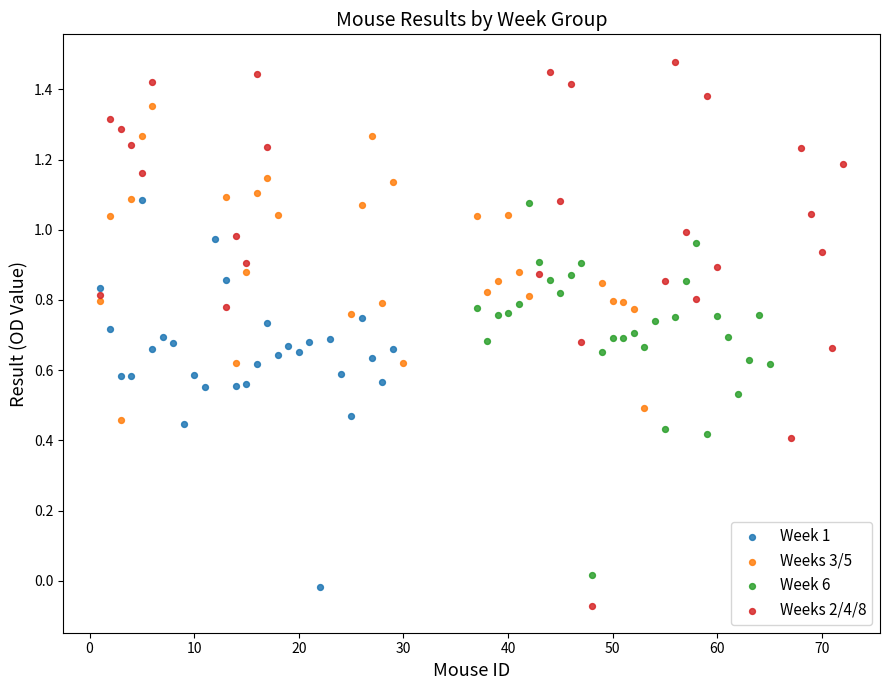

Which series has the largest Y range (max minus min)?

Weeks 2/4/8